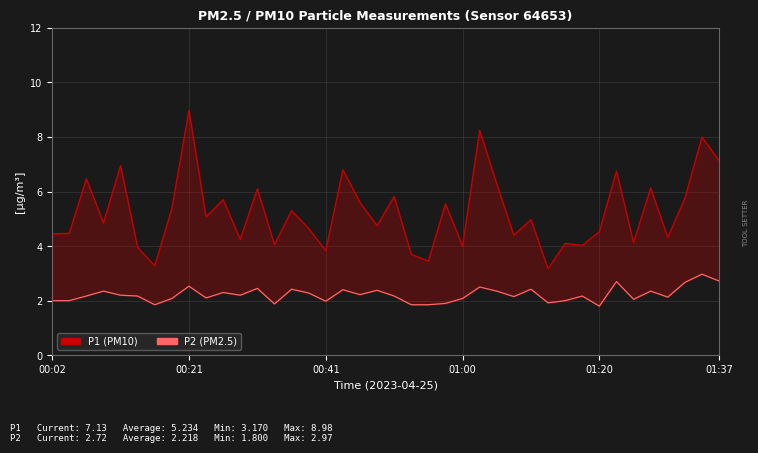

Rank the series by their average value, from highest to lowest.

P1, P2